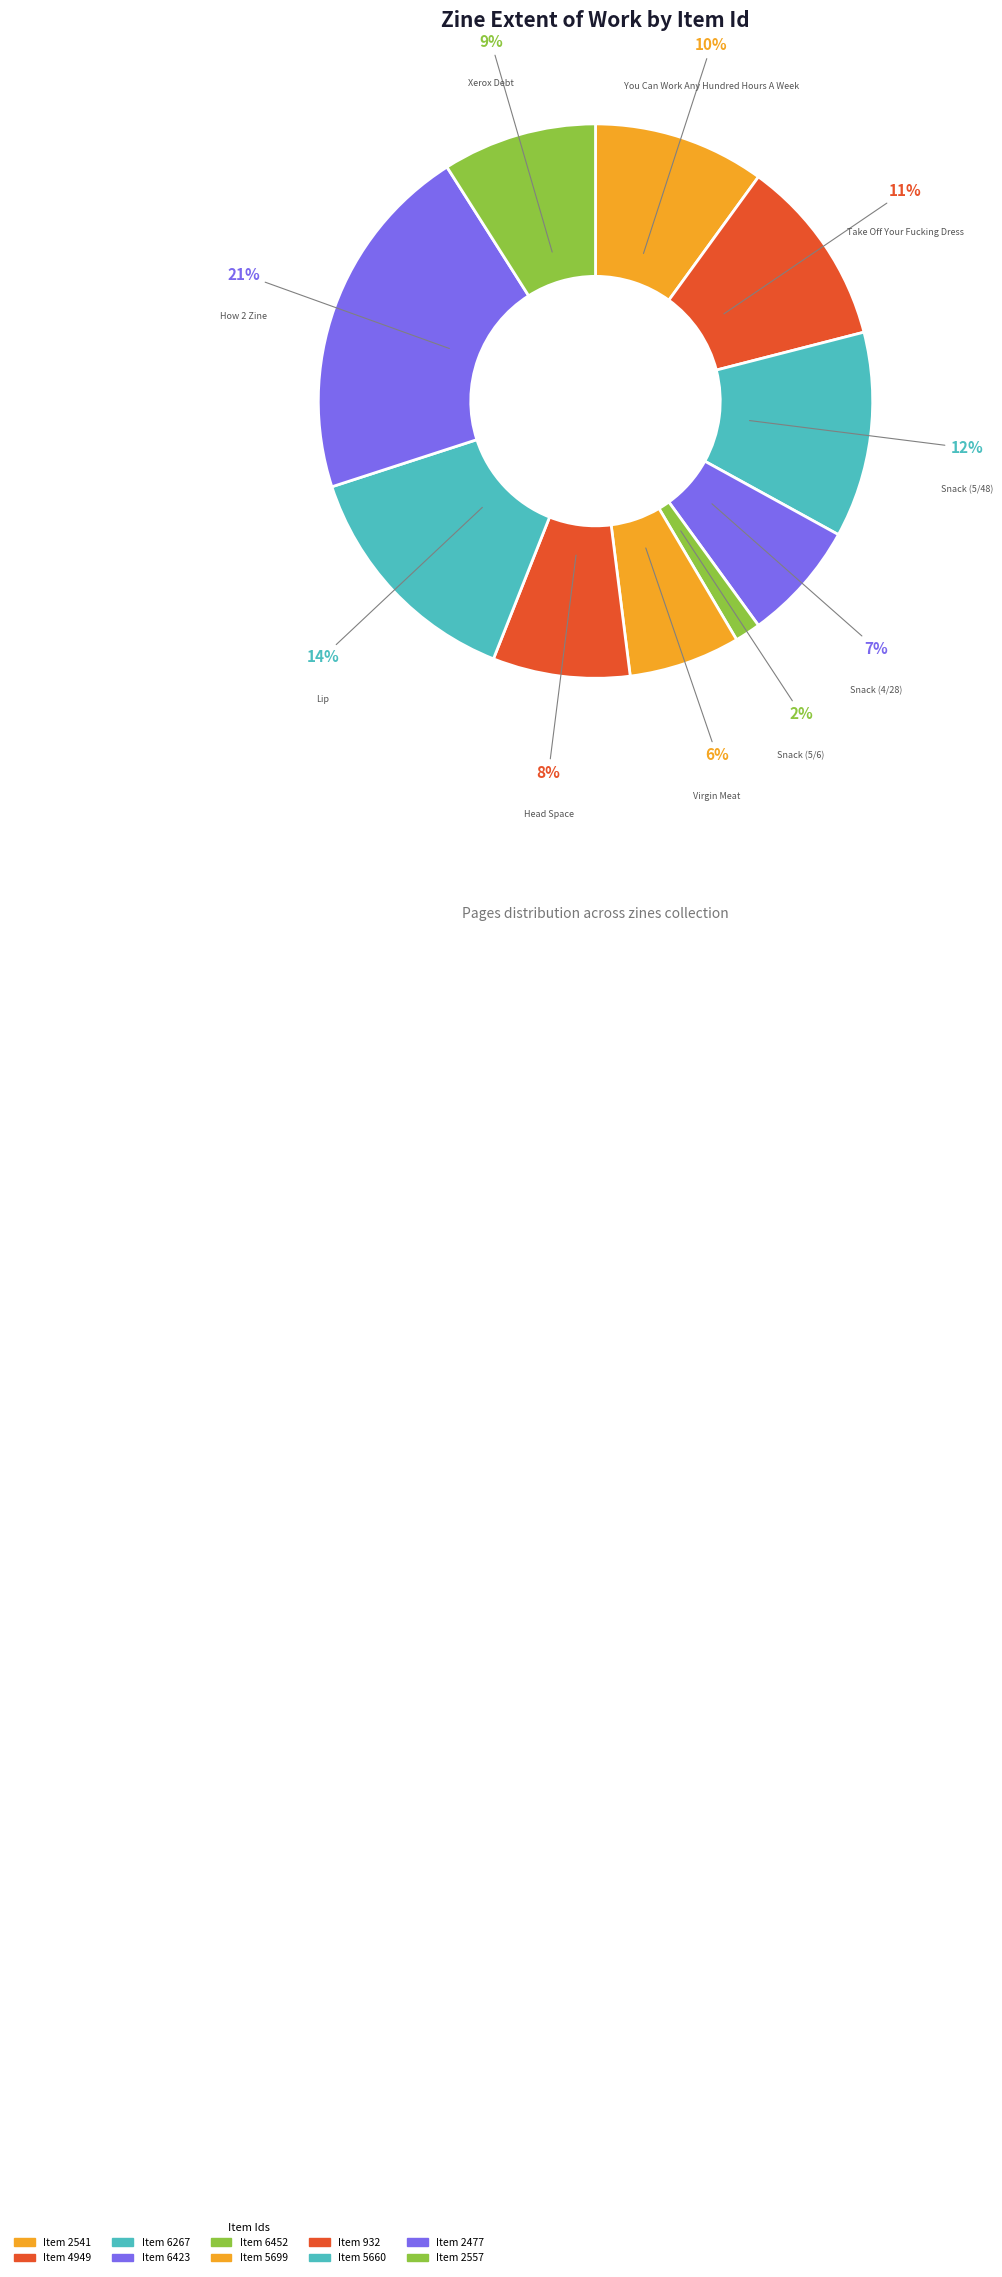

Count the number of slices in the pie.

10